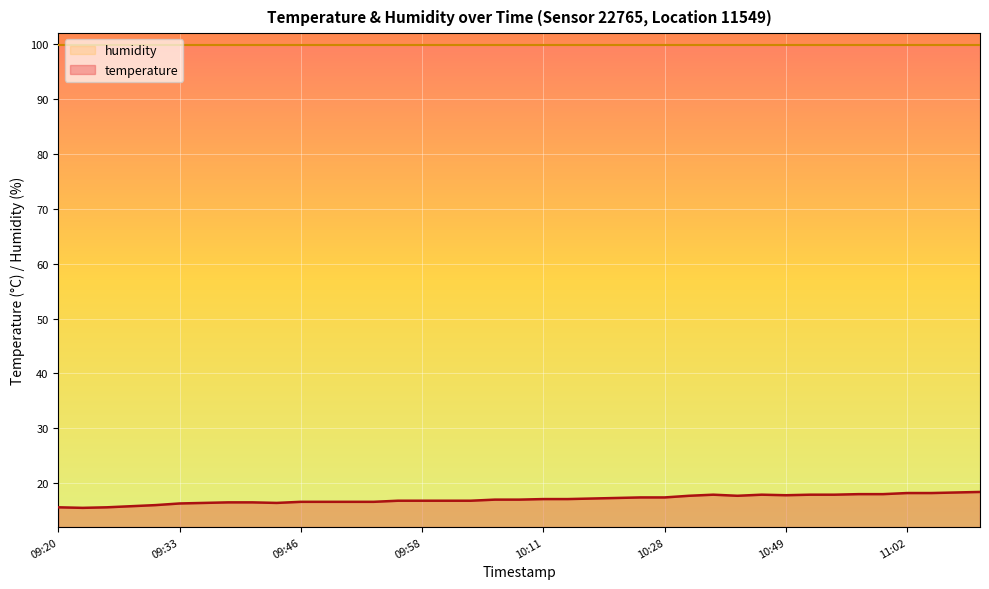

What is the difference between the maximum and minimum values?

2.9